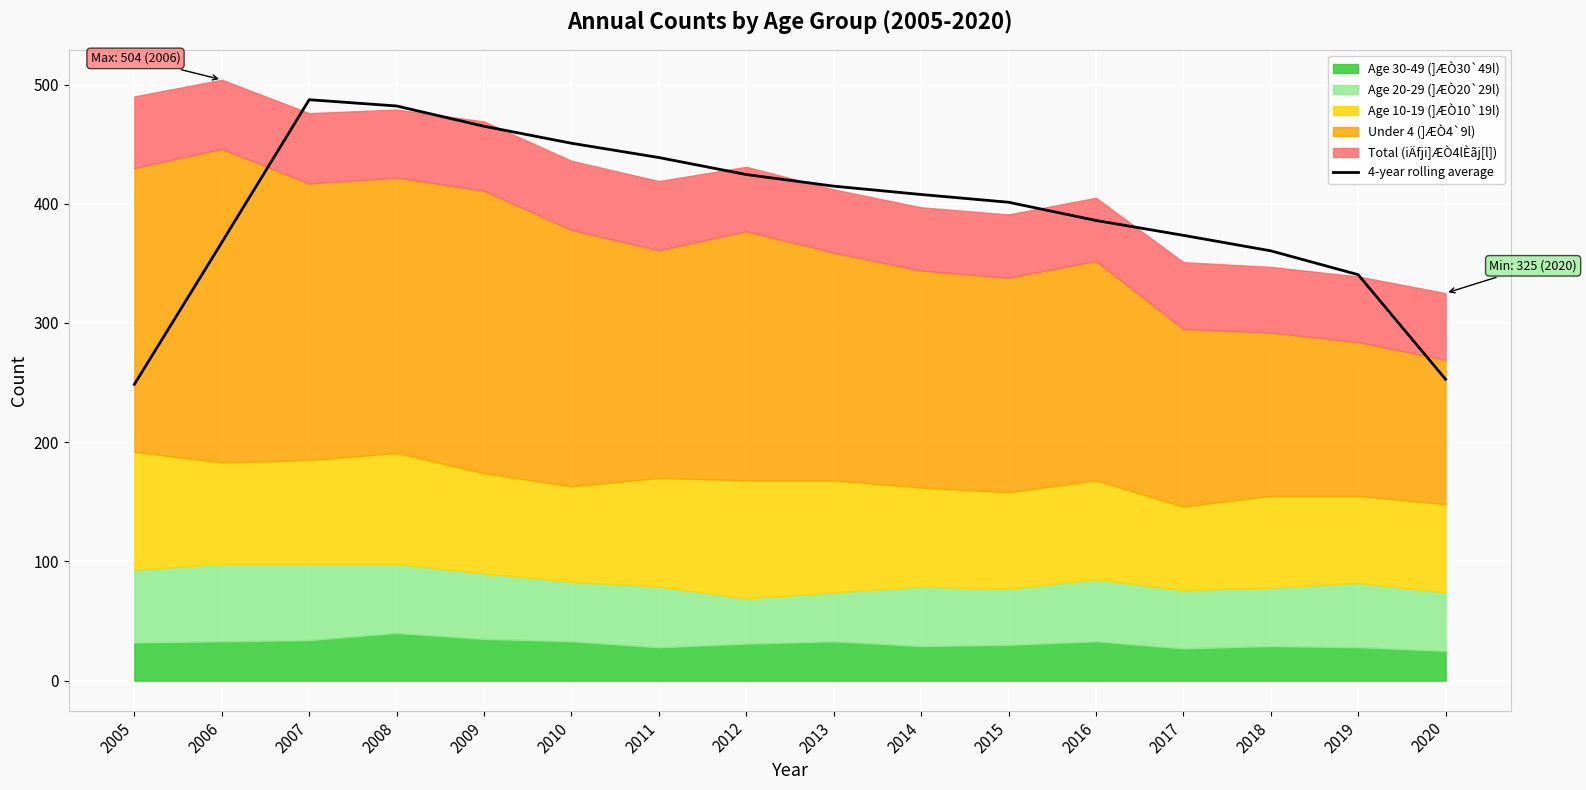

What is the change in value from 2006 to 2017?

+6.0